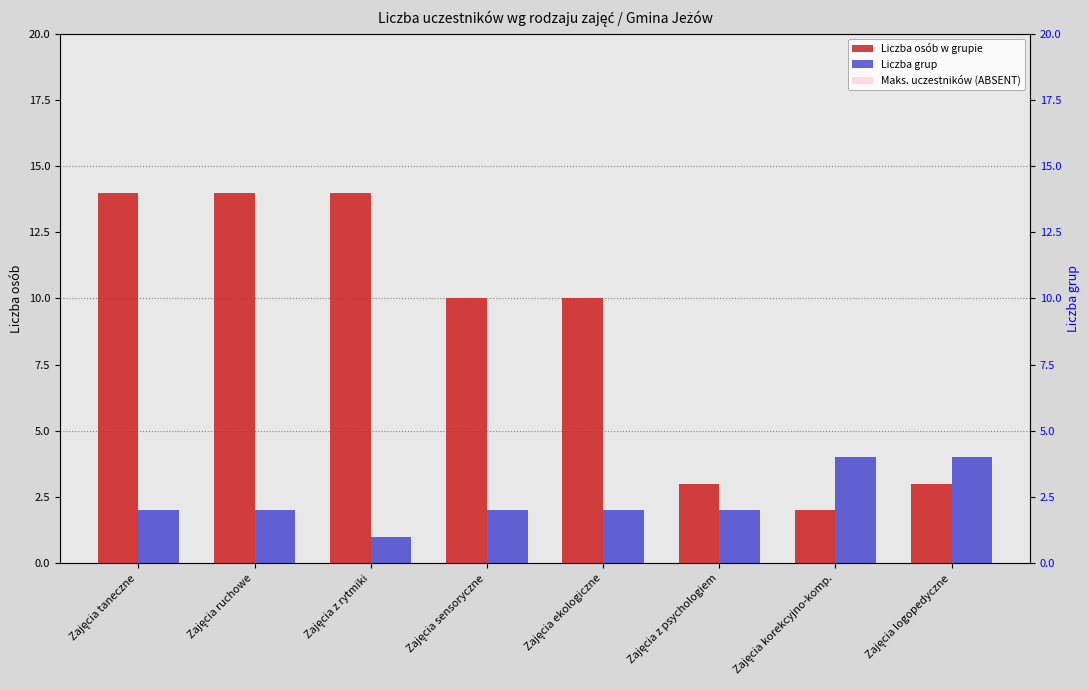

What is the label of the 5th bar from the right?

Zajęcia sensoryczne